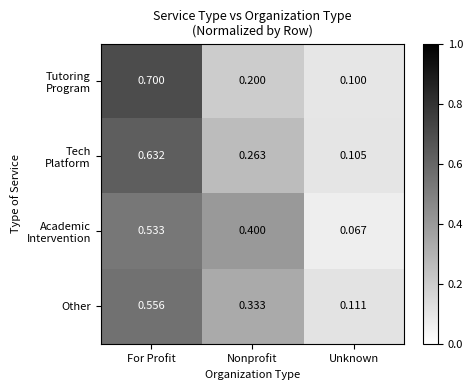

At which label is Other closest to 0?

Unknown